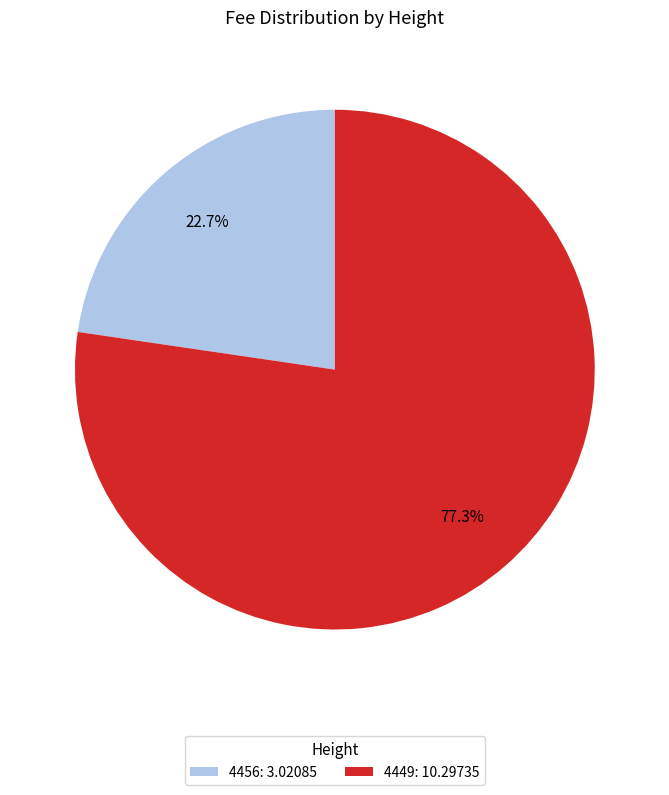

Rank the categories by value from highest to lowest.

4449, 4456